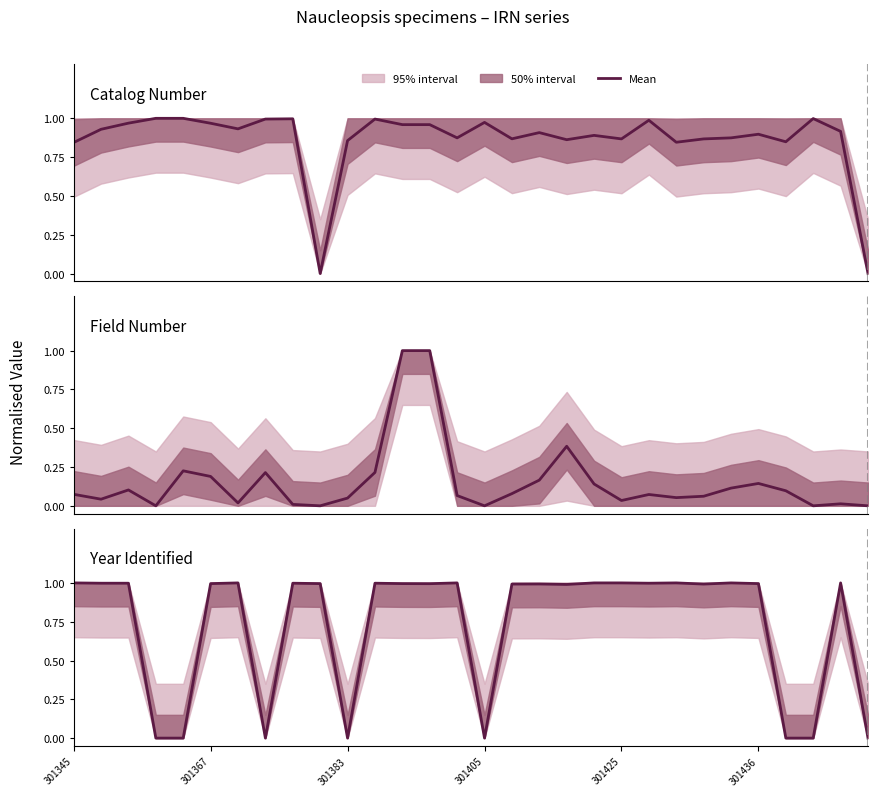

At which label does Field Number reach its minimum?

301405